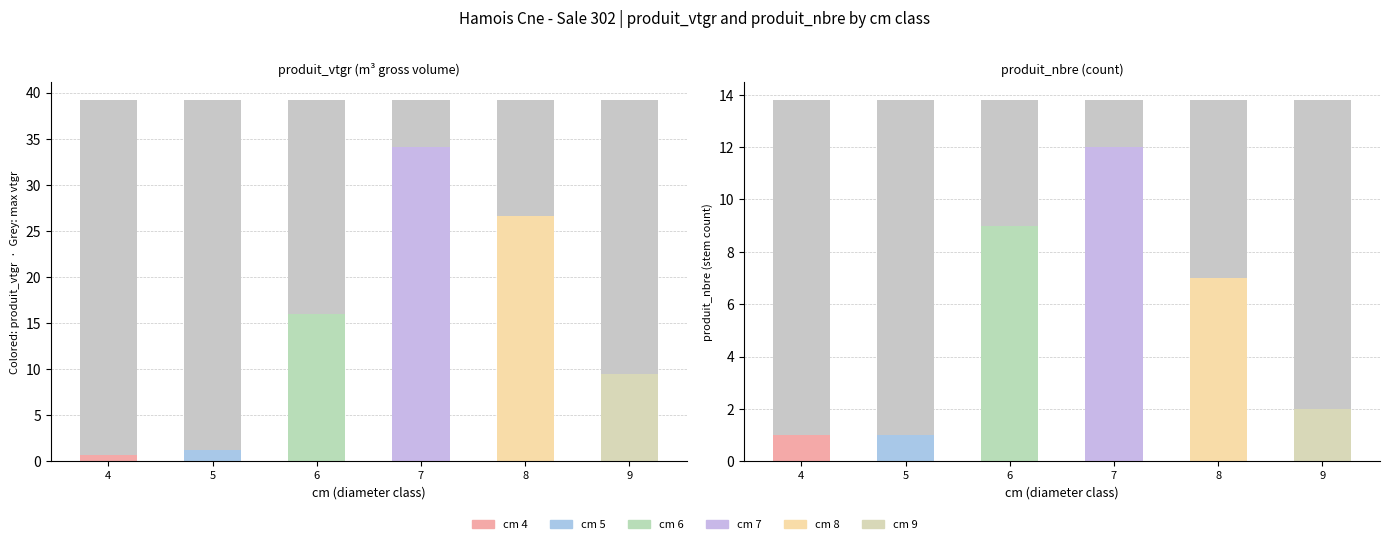

How many groups of bars are there?

6